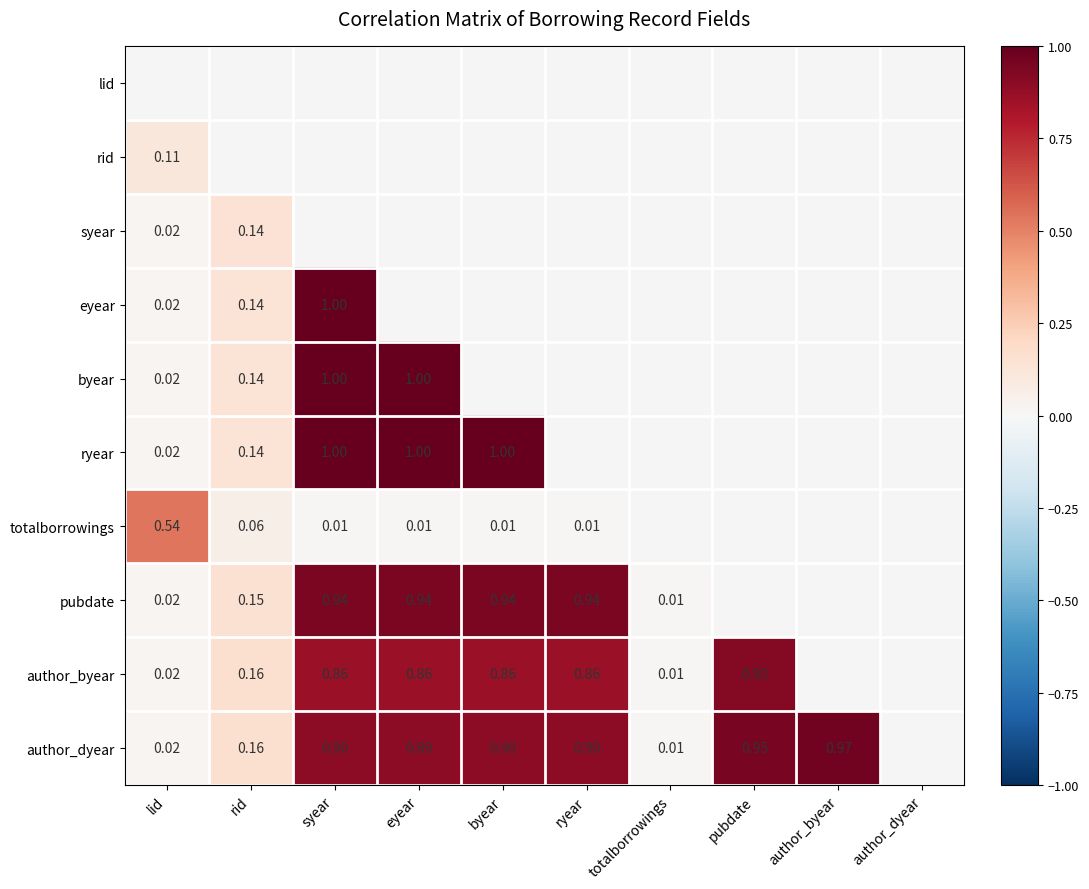

Rank the categories by rid value from lowest to highest.

lid, rid, syear, eyear, byear, ryear, totalborrowings, pubdate, author_byear, author_dyear